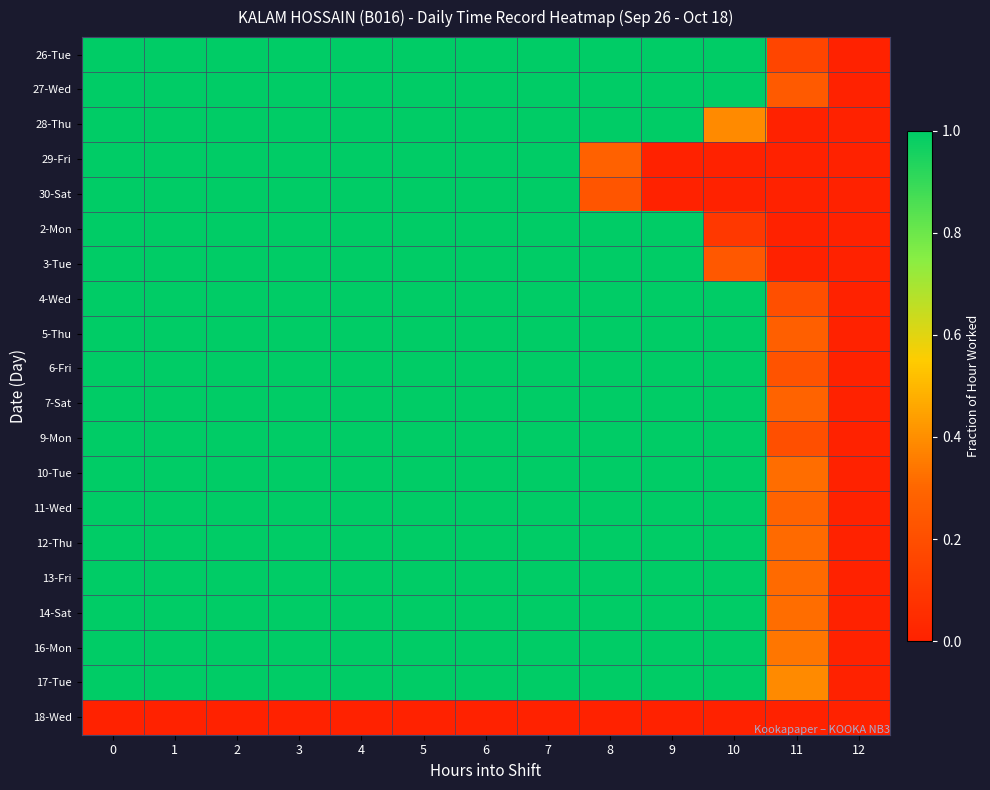

Reading left to right, transcribe all the data shown in this chart.

26-Tue: 0=1.0	1=1.0	2=1.0	3=1.0	4=1.0	5=1.0	6=1.0	7=1.0	8=1.0	9=1.0	10=1.0	11=0.2	12=0.0
27-Wed: 0=1.0	1=1.0	2=1.0	3=1.0	4=1.0	5=1.0	6=1.0	7=1.0	8=1.0	9=1.0	10=1.0	11=0.2	12=0.0
28-Thu: 0=1.0	1=1.0	2=1.0	3=1.0	4=1.0	5=1.0	6=1.0	7=1.0	8=1.0	9=1.0	10=0.4	11=0.0	12=0.0
29-Fri: 0=1.0	1=1.0	2=1.0	3=1.0	4=1.0	5=1.0	6=1.0	7=1.0	8=0.3	9=0.0	10=0.0	11=0.0	12=0.0
30-Sat: 0=1.0	1=1.0	2=1.0	3=1.0	4=1.0	5=1.0	6=1.0	7=1.0	8=0.2	9=0.0	10=0.0	11=0.0	12=0.0
2-Mon: 0=1.0	1=1.0	2=1.0	3=1.0	4=1.0	5=1.0	6=1.0	7=1.0	8=1.0	9=1.0	10=0.1	11=0.0	12=0.0
3-Tue: 0=1.0	1=1.0	2=1.0	3=1.0	4=1.0	5=1.0	6=1.0	7=1.0	8=1.0	9=1.0	10=0.2	11=0.0	12=0.0
4-Wed: 0=1.0	1=1.0	2=1.0	3=1.0	4=1.0	5=1.0	6=1.0	7=1.0	8=1.0	9=1.0	10=1.0	11=0.2	12=0.0
5-Thu: 0=1.0	1=1.0	2=1.0	3=1.0	4=1.0	5=1.0	6=1.0	7=1.0	8=1.0	9=1.0	10=1.0	11=0.3	12=0.0
6-Fri: 0=1.0	1=1.0	2=1.0	3=1.0	4=1.0	5=1.0	6=1.0	7=1.0	8=1.0	9=1.0	10=1.0	11=0.2	12=0.0
7-Sat: 0=1.0	1=1.0	2=1.0	3=1.0	4=1.0	5=1.0	6=1.0	7=1.0	8=1.0	9=1.0	10=1.0	11=0.3	12=0.0
9-Mon: 0=1.0	1=1.0	2=1.0	3=1.0	4=1.0	5=1.0	6=1.0	7=1.0	8=1.0	9=1.0	10=1.0	11=0.2	12=0.0
10-Tue: 0=1.0	1=1.0	2=1.0	3=1.0	4=1.0	5=1.0	6=1.0	7=1.0	8=1.0	9=1.0	10=1.0	11=0.3	12=0.0
11-Wed: 0=1.0	1=1.0	2=1.0	3=1.0	4=1.0	5=1.0	6=1.0	7=1.0	8=1.0	9=1.0	10=1.0	11=0.3	12=0.0
12-Thu: 0=1.0	1=1.0	2=1.0	3=1.0	4=1.0	5=1.0	6=1.0	7=1.0	8=1.0	9=1.0	10=1.0	11=0.3	12=0.0
13-Fri: 0=1.0	1=1.0	2=1.0	3=1.0	4=1.0	5=1.0	6=1.0	7=1.0	8=1.0	9=1.0	10=1.0	11=0.3	12=0.0
14-Sat: 0=1.0	1=1.0	2=1.0	3=1.0	4=1.0	5=1.0	6=1.0	7=1.0	8=1.0	9=1.0	10=1.0	11=0.3	12=0.0
16-Mon: 0=1.0	1=1.0	2=1.0	3=1.0	4=1.0	5=1.0	6=1.0	7=1.0	8=1.0	9=1.0	10=1.0	11=0.3	12=0.0
17-Tue: 0=1.0	1=1.0	2=1.0	3=1.0	4=1.0	5=1.0	6=1.0	7=1.0	8=1.0	9=1.0	10=1.0	11=0.4	12=0.0
18-Wed: 0=0.0	1=0.0	2=0.0	3=0.0	4=0.0	5=0.0	6=0.0	7=0.0	8=0.0	9=0.0	10=0.0	11=0.0	12=0.0